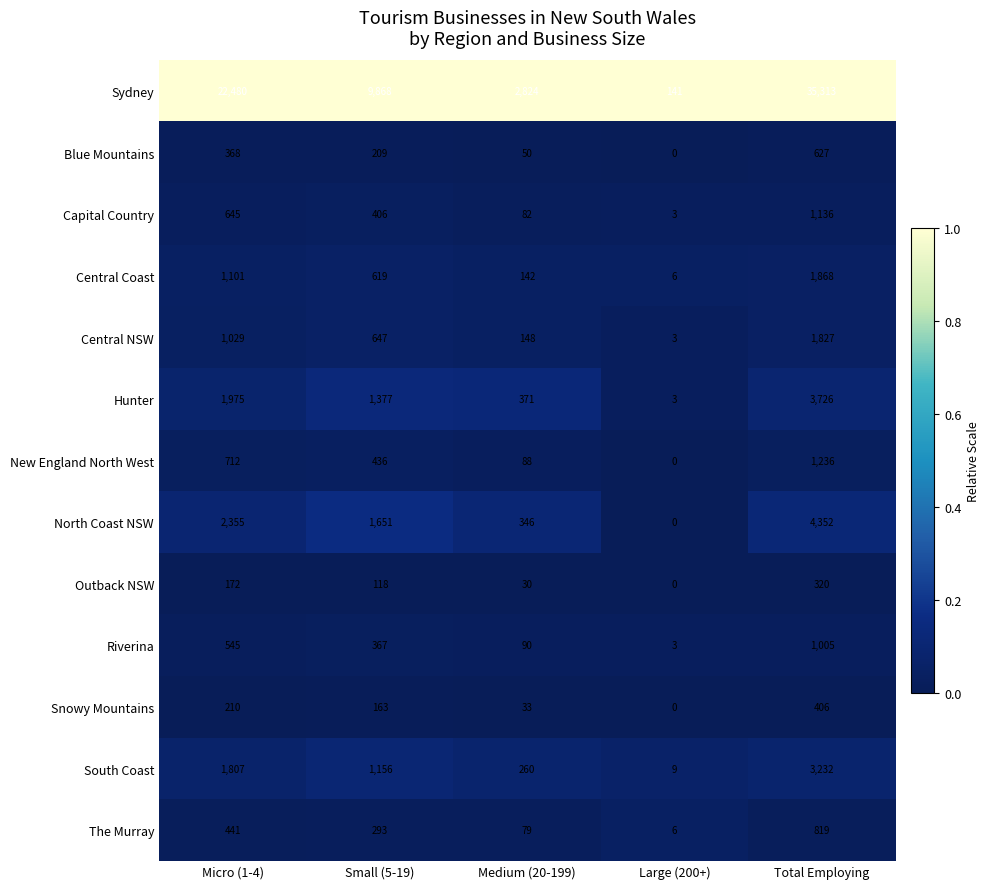

Which series has the widest spread of values?

Sydney